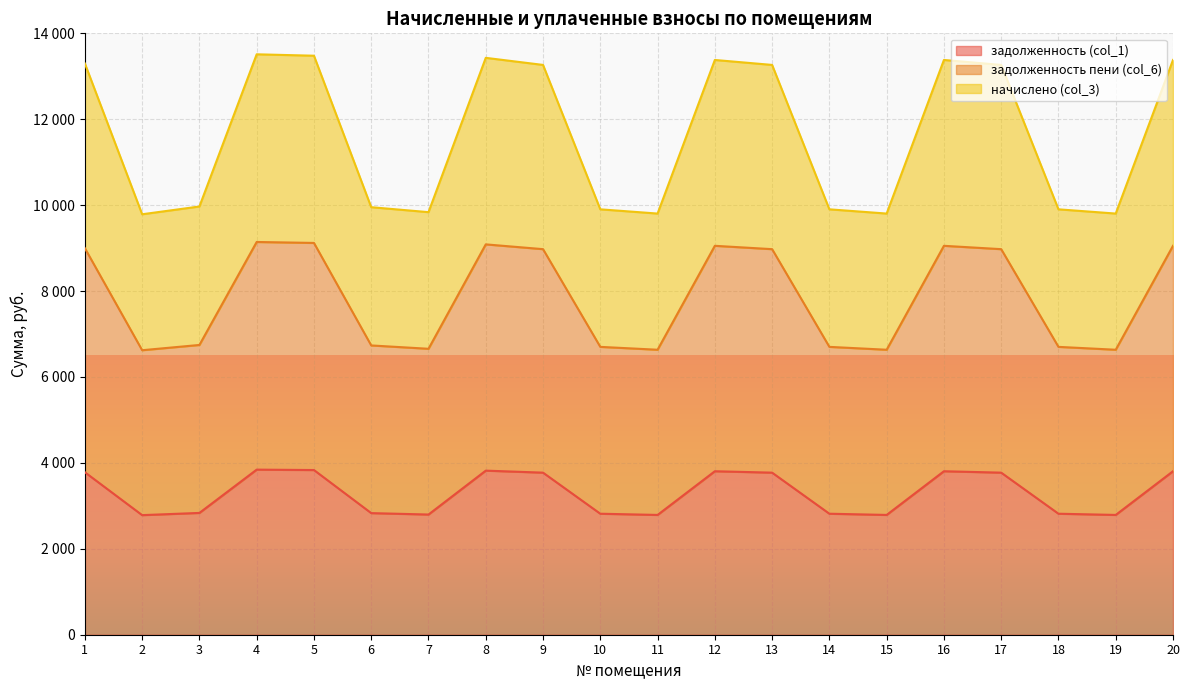

Which series has the largest total across all categories?

начислено (col_3)